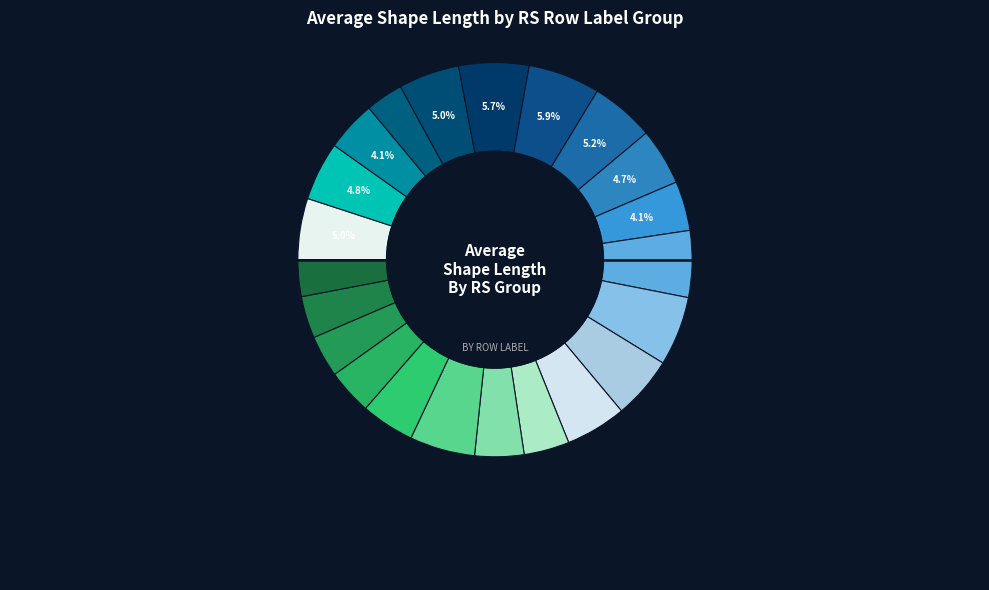

How many segments does this pie chart have?

22